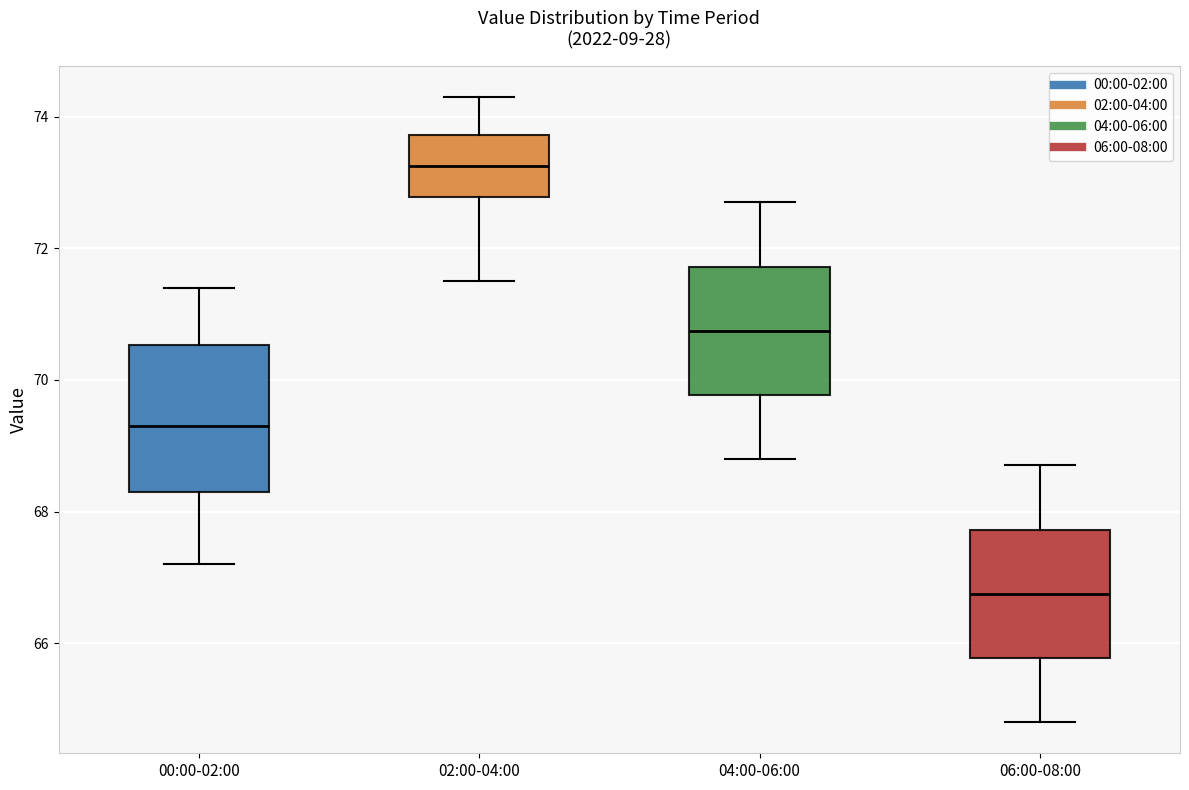

Reading left to right, read every box against the y-axis: the position of its median line, the range the box covers, and the ends of its whiskers. The values are not printed on the chart, so give them approximately, as read against the axis.

00:00-02:00: median 69.4, box 68.4 to 70.6, whiskers 67.2 to 71.4
02:00-04:00: median 73.2, box 72.8 to 73.8, whiskers 71.6 to 74.4
04:00-06:00: median 70.8, box 69.8 to 71.8, whiskers 68.8 to 72.8
06:00-08:00: median 66.8, box 65.8 to 67.8, whiskers 64.8 to 68.8